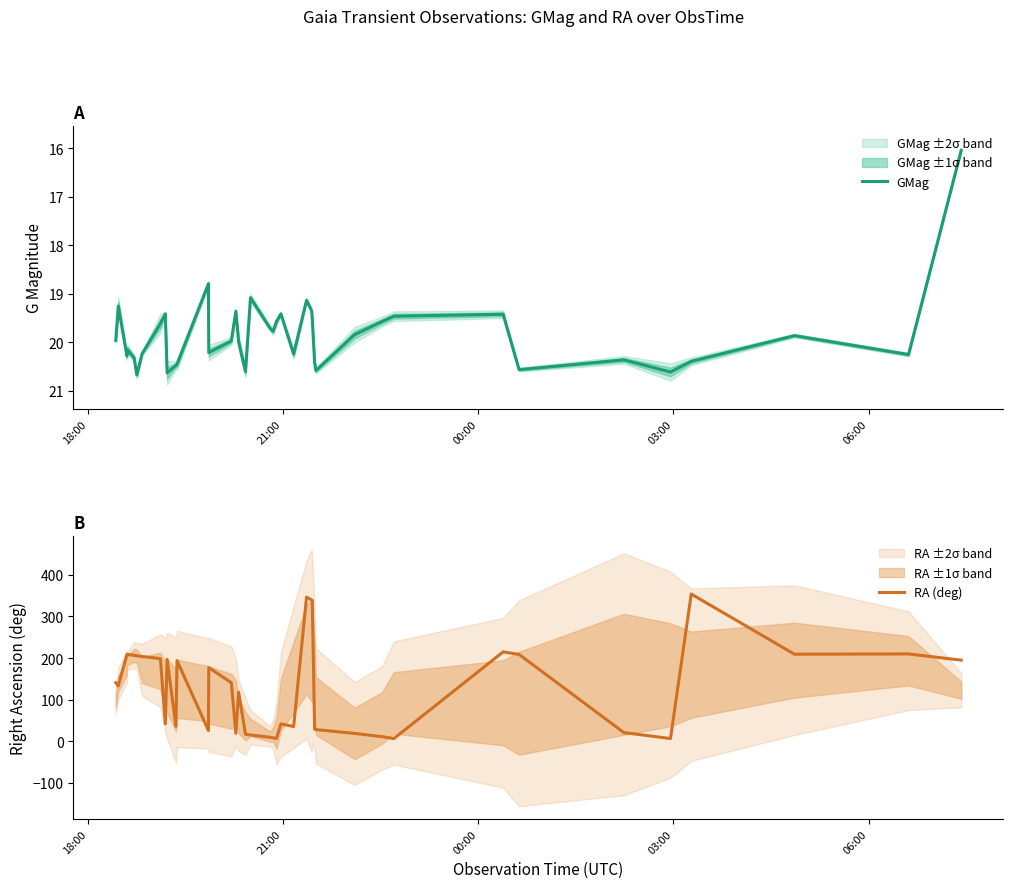

Rank the series by their average value, from highest to lowest.

RA (deg), GMag